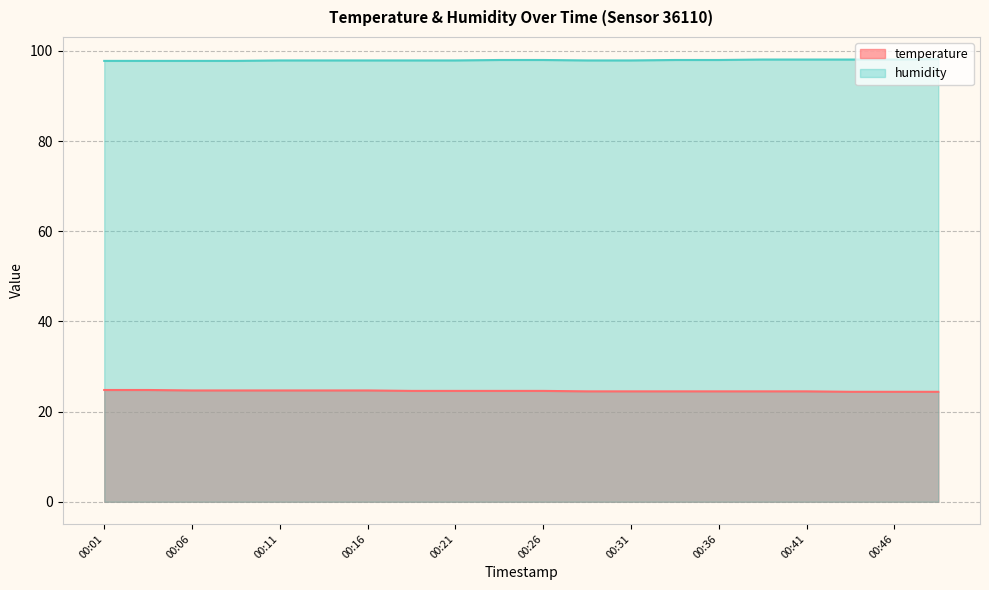

Count the temperature values in the range 24 to 25.

20